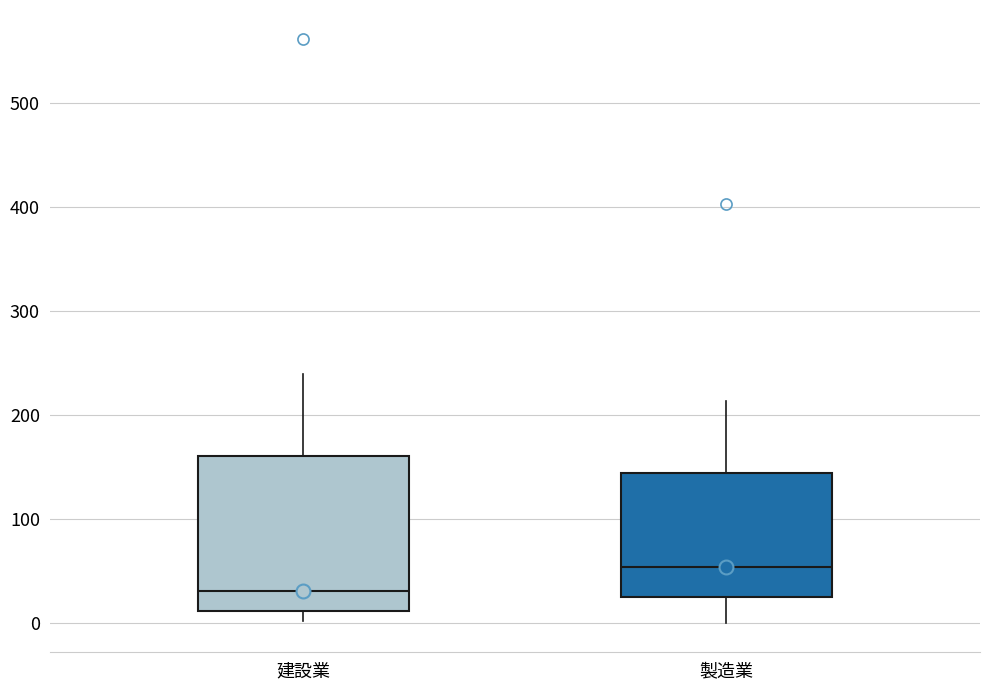

Where does the upper whisker of the box for 建設業 end on the y-axis? The values are not printed on the chart, so give them approximately, as read against the axis.

240